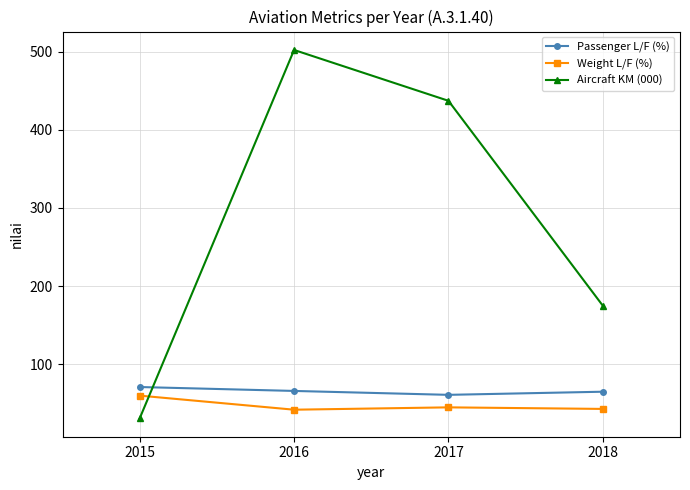

Is this an area chart (filled region under the line)?

No